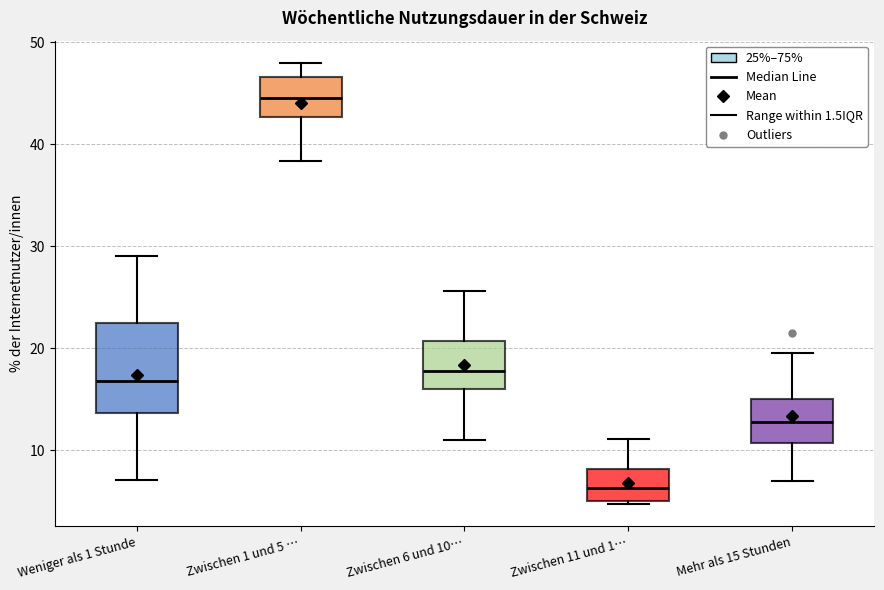

Which box is the tallest, from its lower edge to its upper edge?

Weniger als 1 Stunde